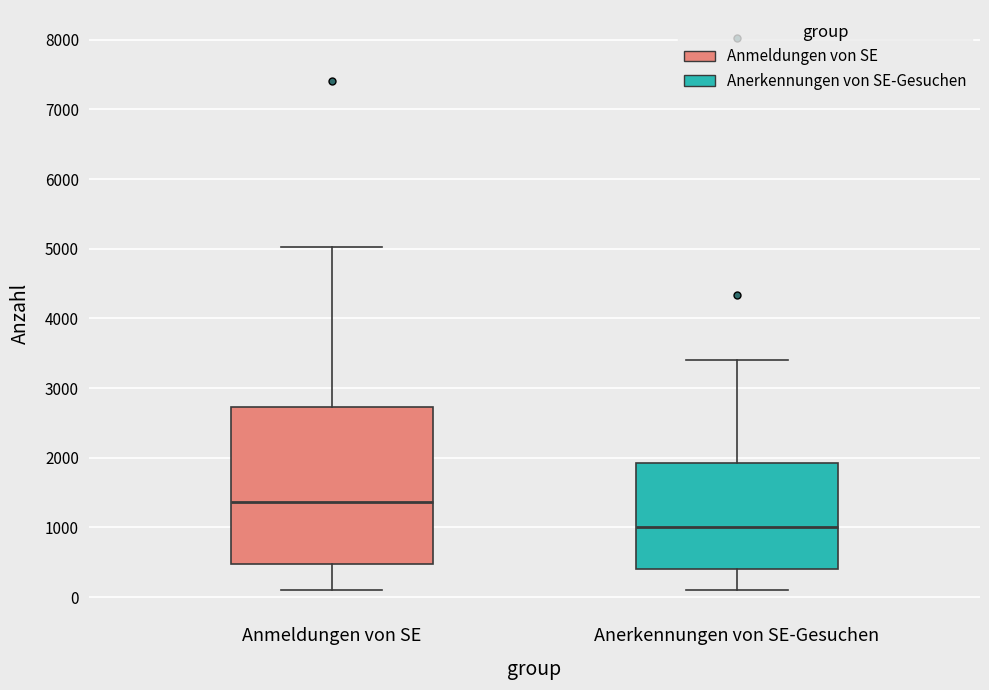

Which box's median line is the highest?

Anmeldungen von SE